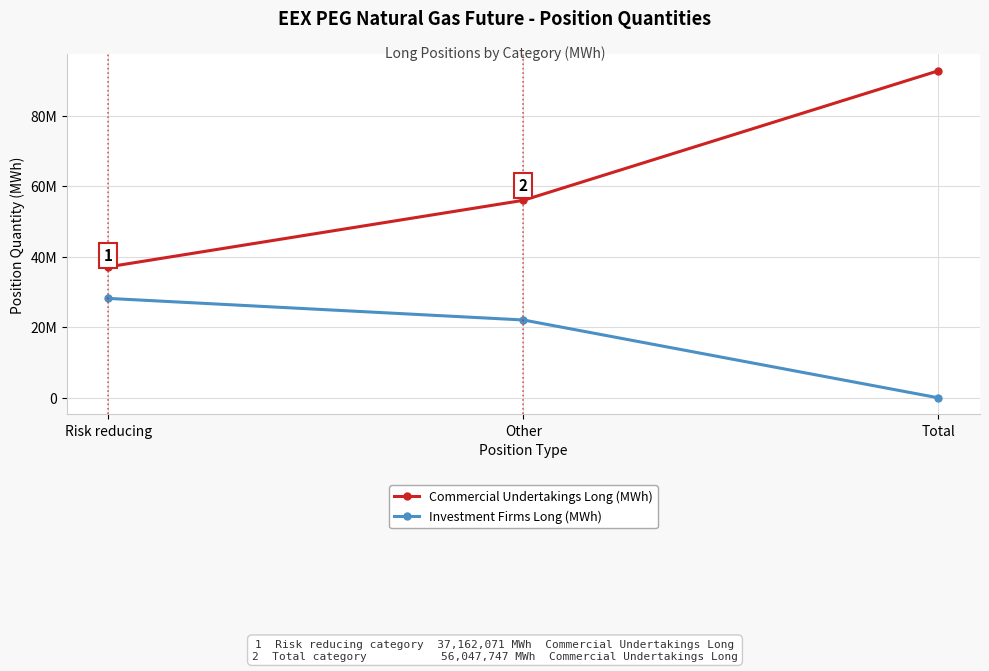

Does the chart have visible grid lines?

Yes